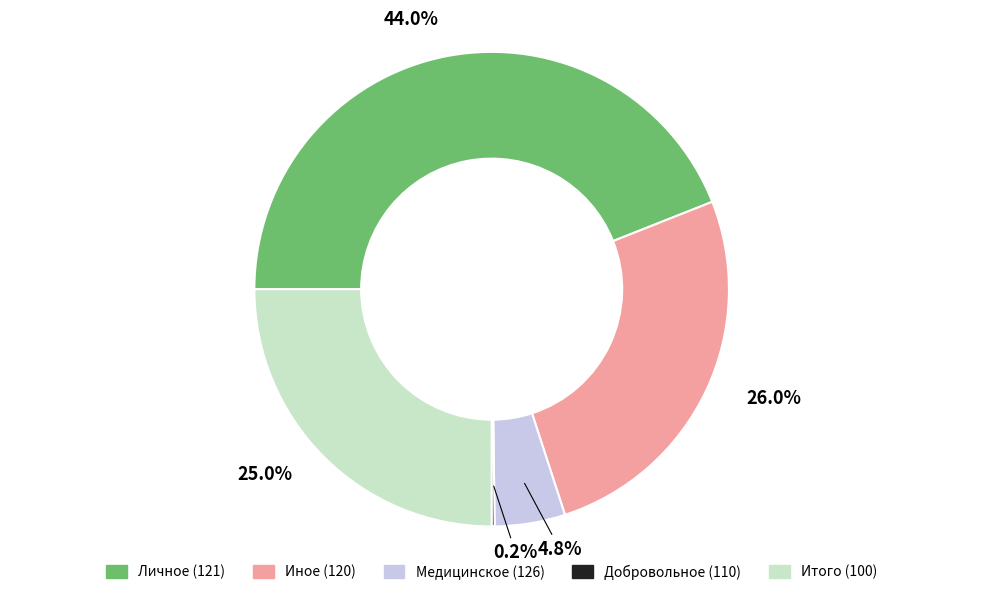

Does any single category account for the majority?

No